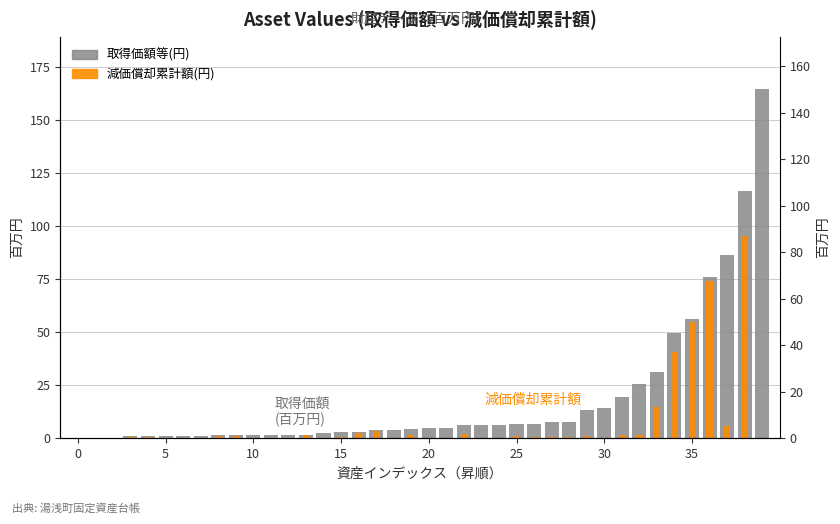

What is the value of the 減価償却累計額(円) bar at the 16th from the left?

0.3